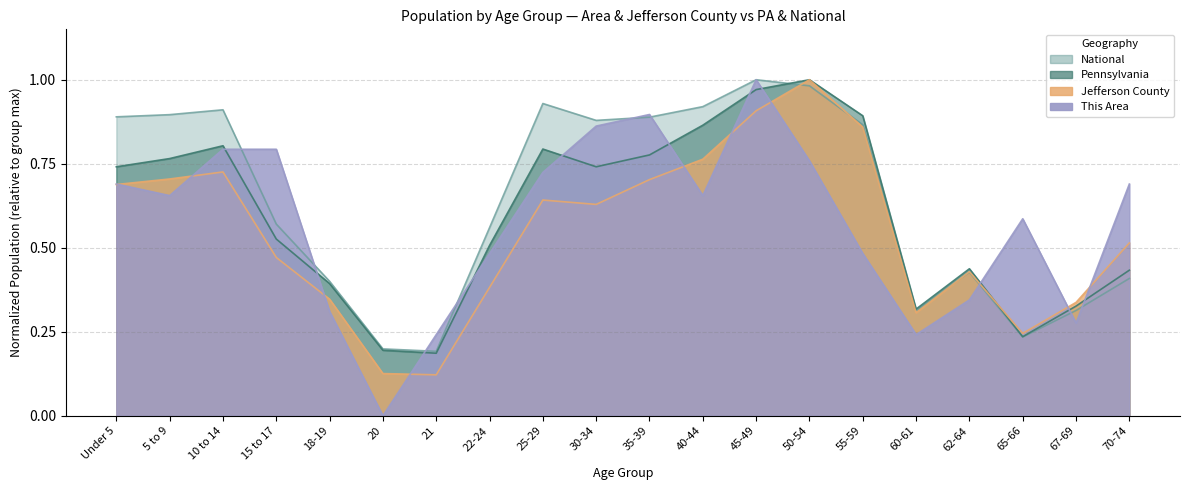

List the labels in order of Jefferson County value, smallest first.

21, 20, 65-66, 60-61, 67-69, 18-19, 22-24, 62-64, 15 to 17, 70-74, 30-34, 25-29, Under 5, 35-39, 5 to 9, 10 to 14, 40-44, 55-59, 45-49, 50-54